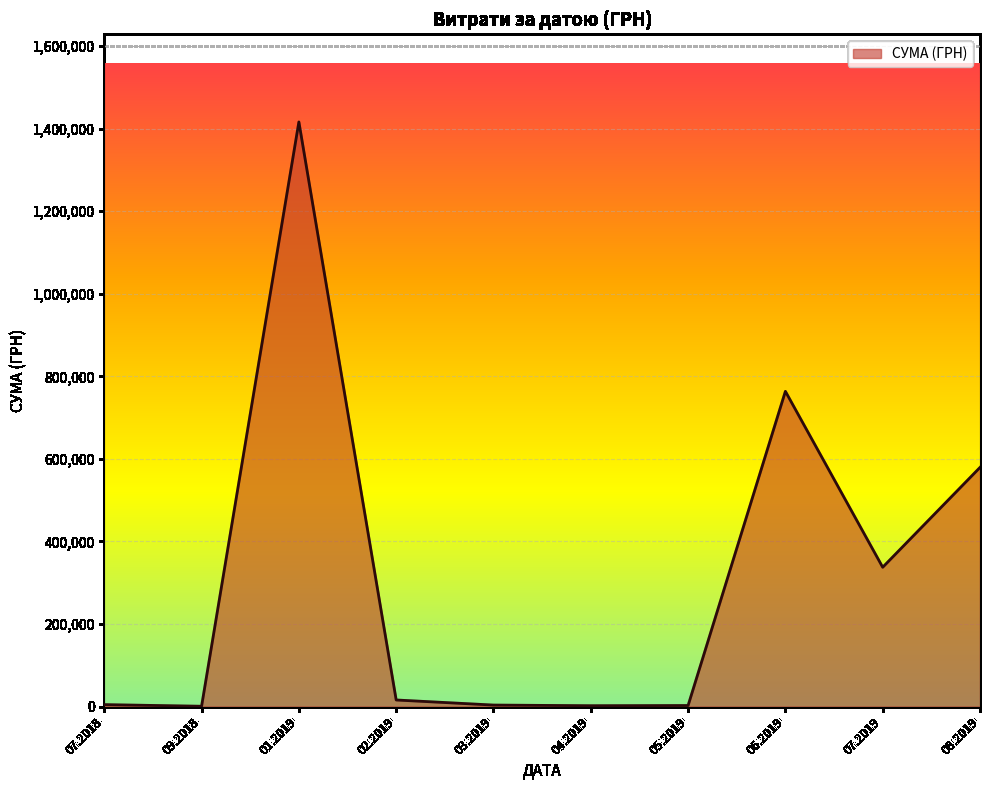

Is it true that the value at 06.2019 is 517624.6?

False